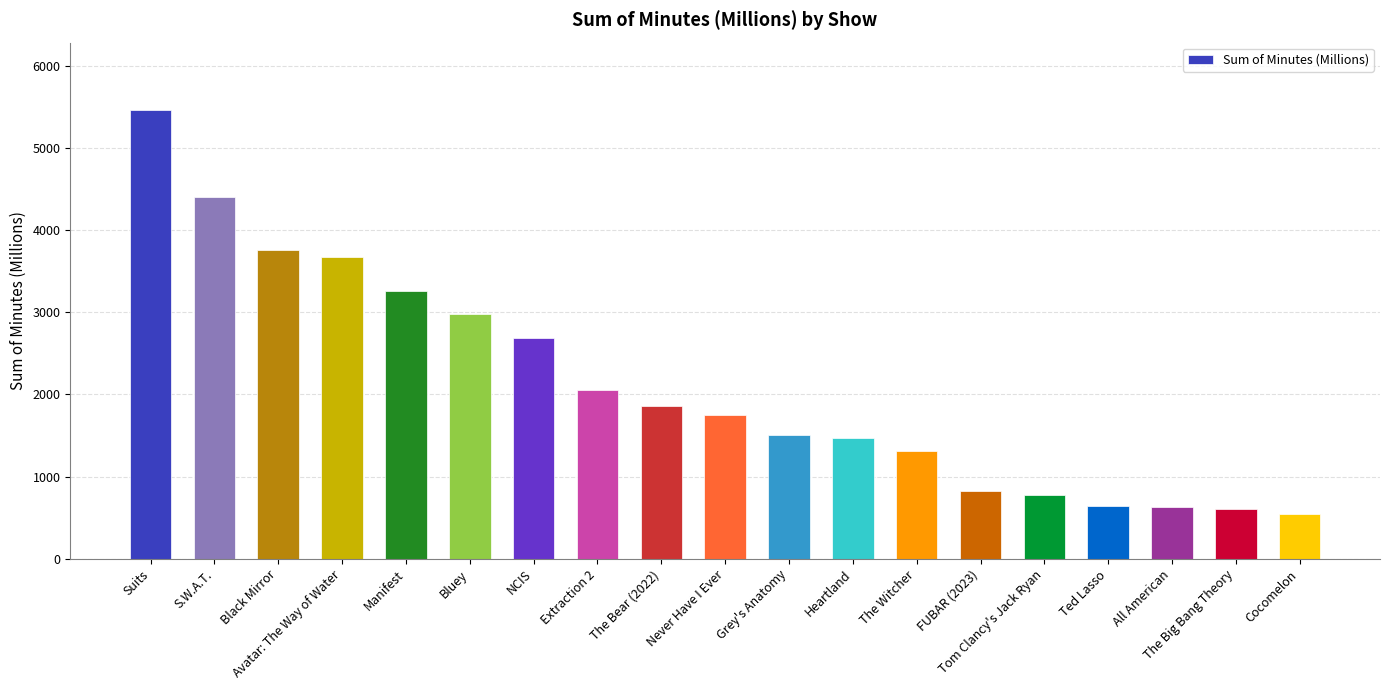

The value at Suits is 5460. True or false?

True